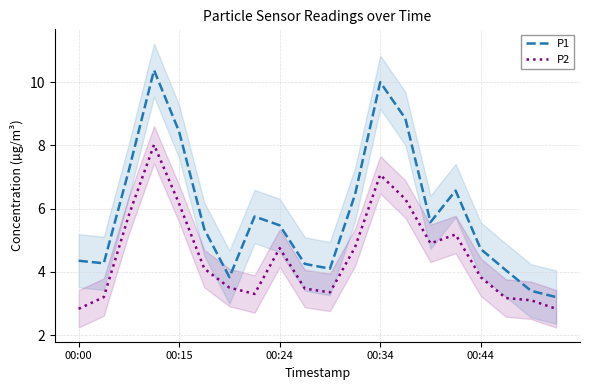

True or false: P1 and P2 cross at least once.

False